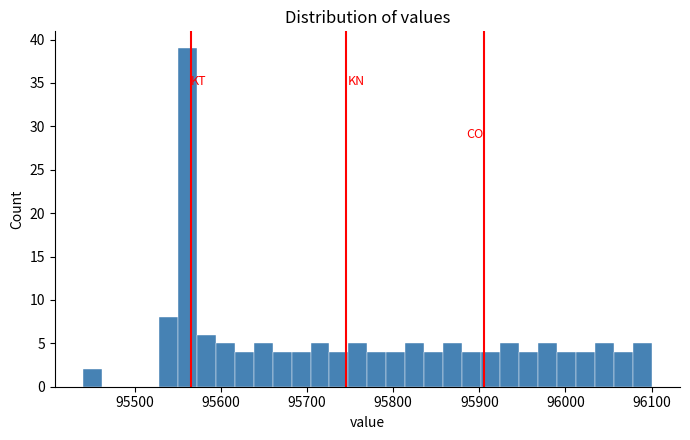

Read against the x-axis, roughly where is the centre of the tallest bar?

95560